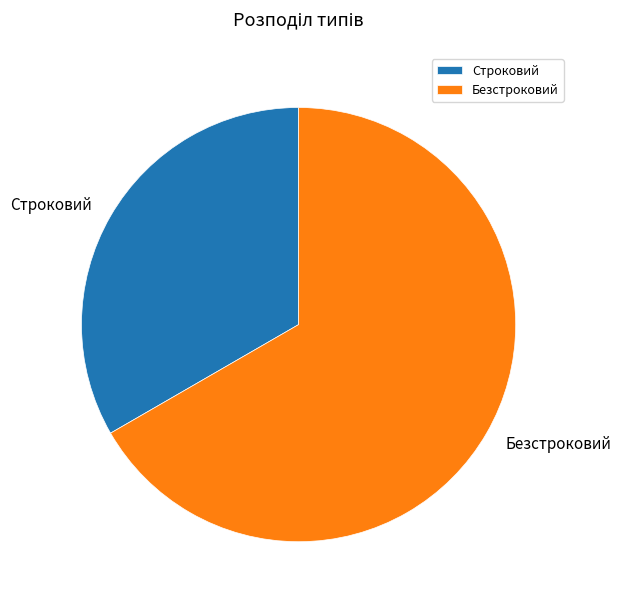

Is it true that Безстроковий is 56% of the pie?

False